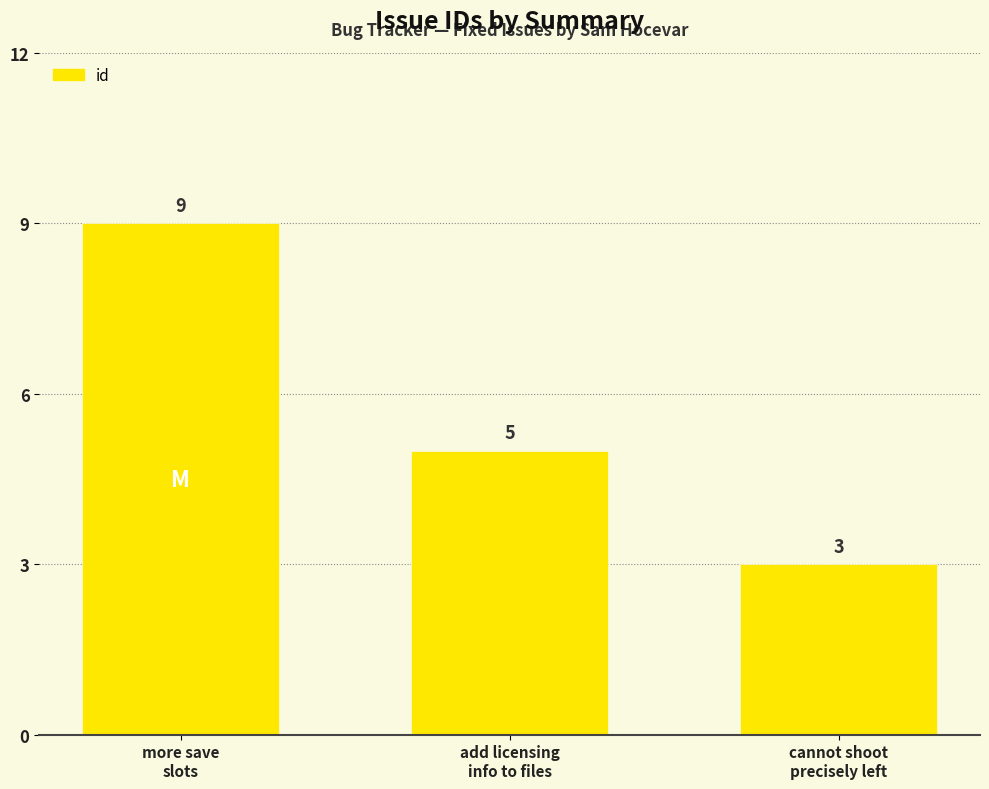

Rank the categories by value from lowest to highest.

cannot shoot
precisely left, add licensing
info to files, more save
slots